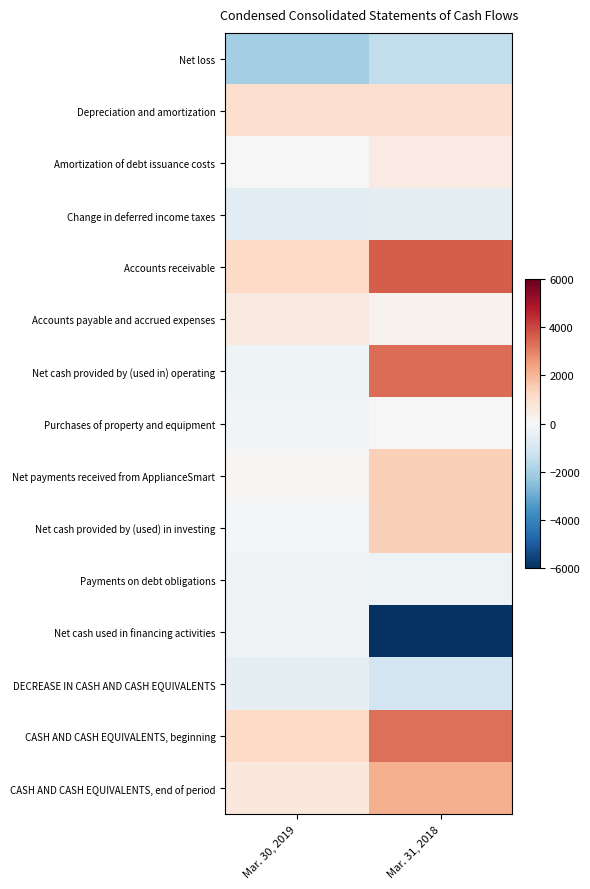

Reading right to left, what are all the values shown in this chart?

Net loss: Mar. 31, 2018=-1475	Mar. 30, 2019=-2028
Depreciation and amortization: Mar. 31, 2018=994	Mar. 30, 2019=1013
Amortization of debt issuance costs: Mar. 31, 2018=478	Mar. 30, 2019=37
Change in deferred income taxes: Mar. 31, 2018=-575	Mar. 30, 2019=-701
Accounts receivable: Mar. 31, 2018=3624	Mar. 30, 2019=1192
Accounts payable and accrued expenses: Mar. 31, 2018=211	Mar. 30, 2019=520
Net cash provided by (used in) operating: Mar. 31, 2018=3354	Mar. 30, 2019=-246
Purchases of property and equipment: Mar. 31, 2018=-14	Mar. 30, 2019=-163
Net payments received from ApplianceSmart: Mar. 31, 2018=1427	Mar. 30, 2019=53
Net cash provided by (used) in investing: Mar. 31, 2018=1413	Mar. 30, 2019=-110
Payments on debt obligations: Mar. 31, 2018=-305	Mar. 30, 2019=-193
Net cash used in financing activities: Mar. 31, 2018=-5910	Mar. 30, 2019=-193
DECREASE IN CASH AND CASH EQUIVALENTS: Mar. 31, 2018=-1165	Mar. 30, 2019=-543
CASH AND CASH EQUIVALENTS, beginning: Mar. 31, 2018=3313	Mar. 30, 2019=1195
CASH AND CASH EQUIVALENTS, end of period: Mar. 31, 2018=2148	Mar. 30, 2019=652